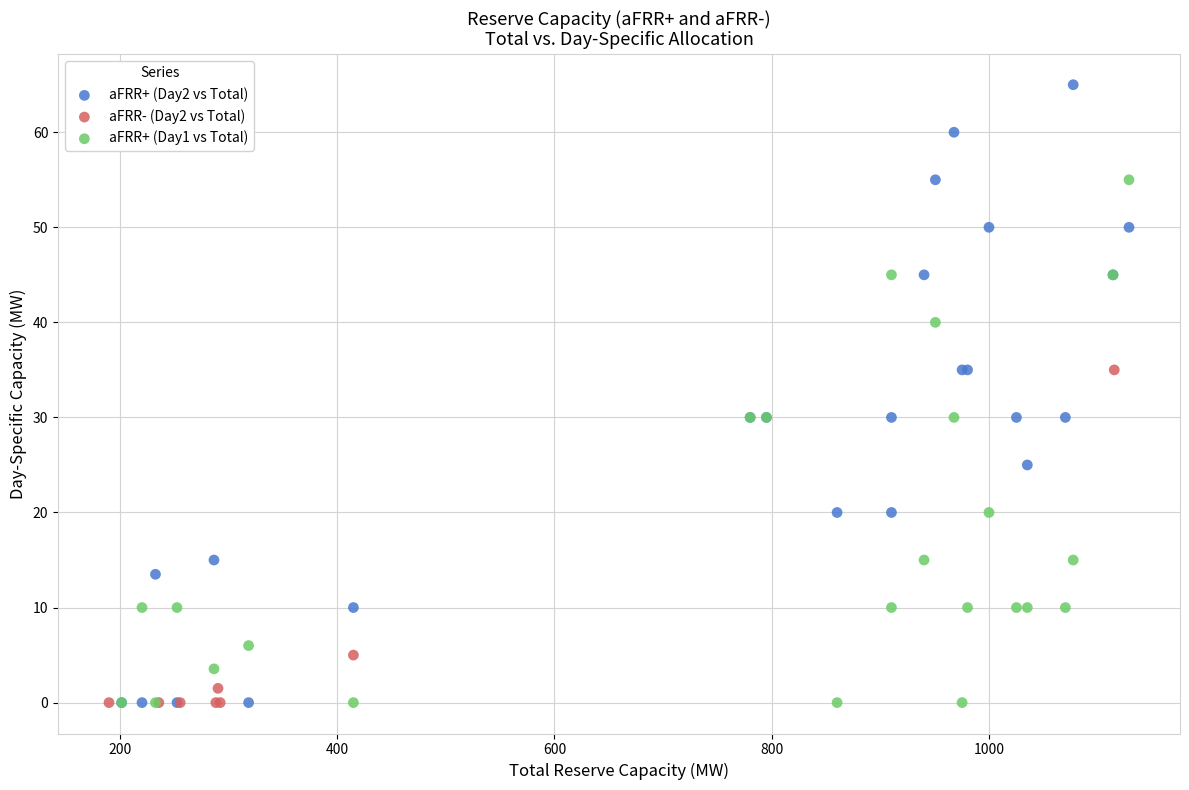

Which series reaches the maximum Y coordinate?

aFRR+ (Day2 vs Total)